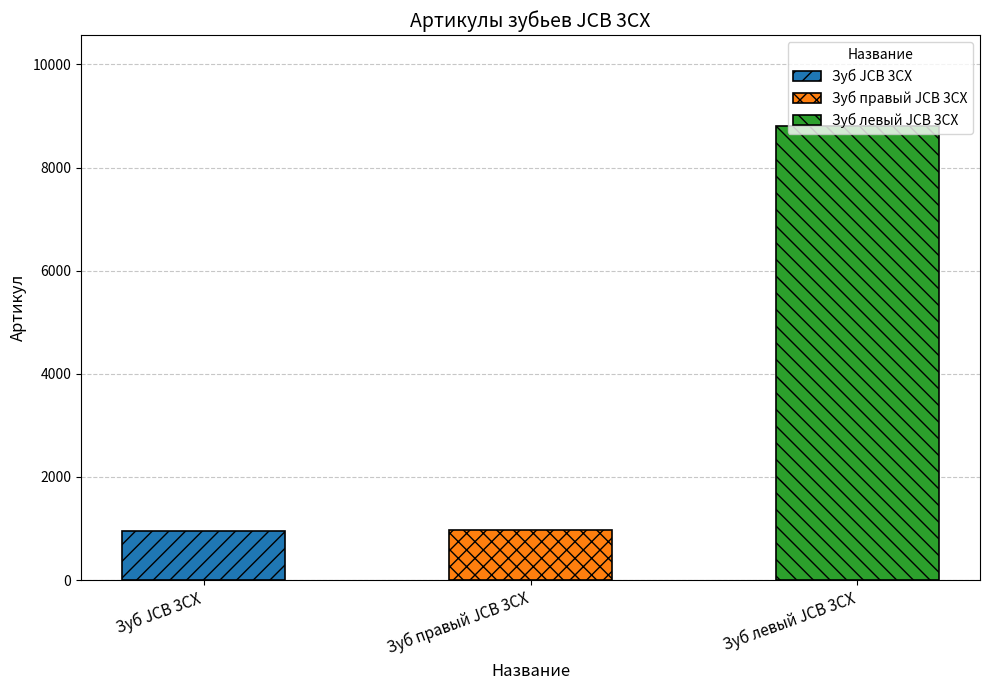

What position from the left is Зуб JCB 3CX?

1